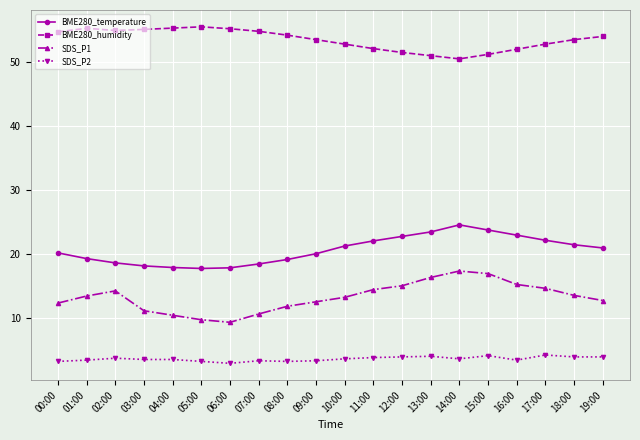

True or false: SDS_P2 has more than 0 interior local peaks.

True